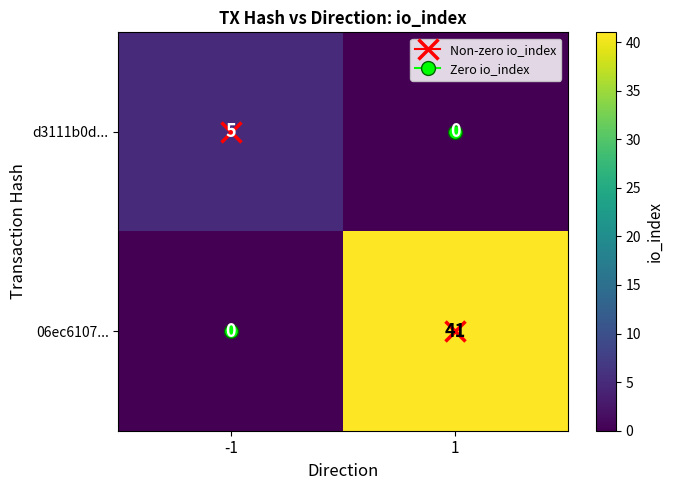

What is the highest value of the d3111b0d... series?

5